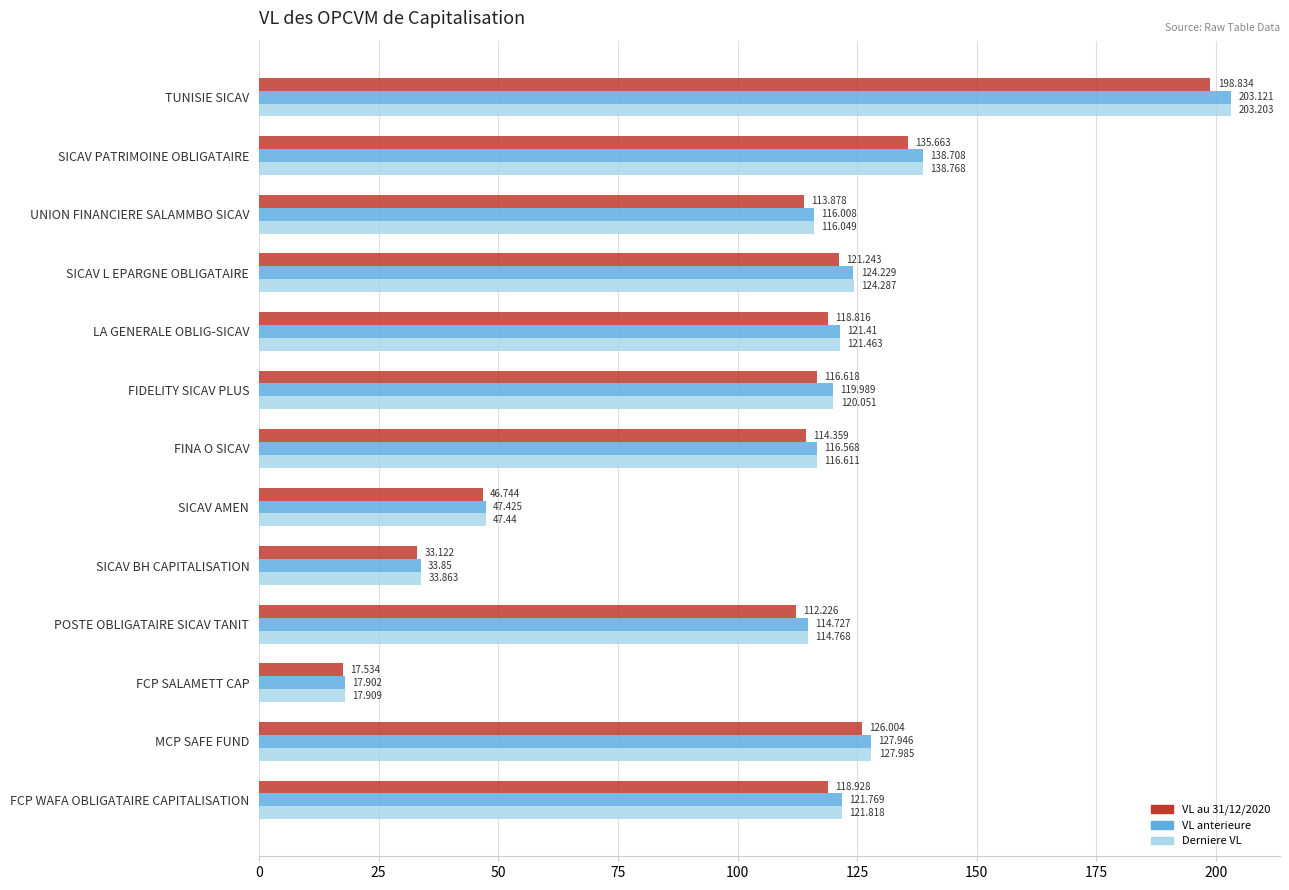

Rank the categories by Derniere VL value from lowest to highest.

FCP SALAMETT CAP, SICAV BH CAPITALISATION, SICAV AMEN, POSTE OBLIGATAIRE SICAV TANIT, UNION FINANCIERE SALAMMBO SICAV, FINA O SICAV, FIDELITY SICAV PLUS, LA GENERALE OBLIG-SICAV, FCP WAFA OBLIGATAIRE CAPITALISATION, SICAV L EPARGNE OBLIGATAIRE, MCP SAFE FUND, SICAV PATRIMOINE OBLIGATAIRE, TUNISIE SICAV